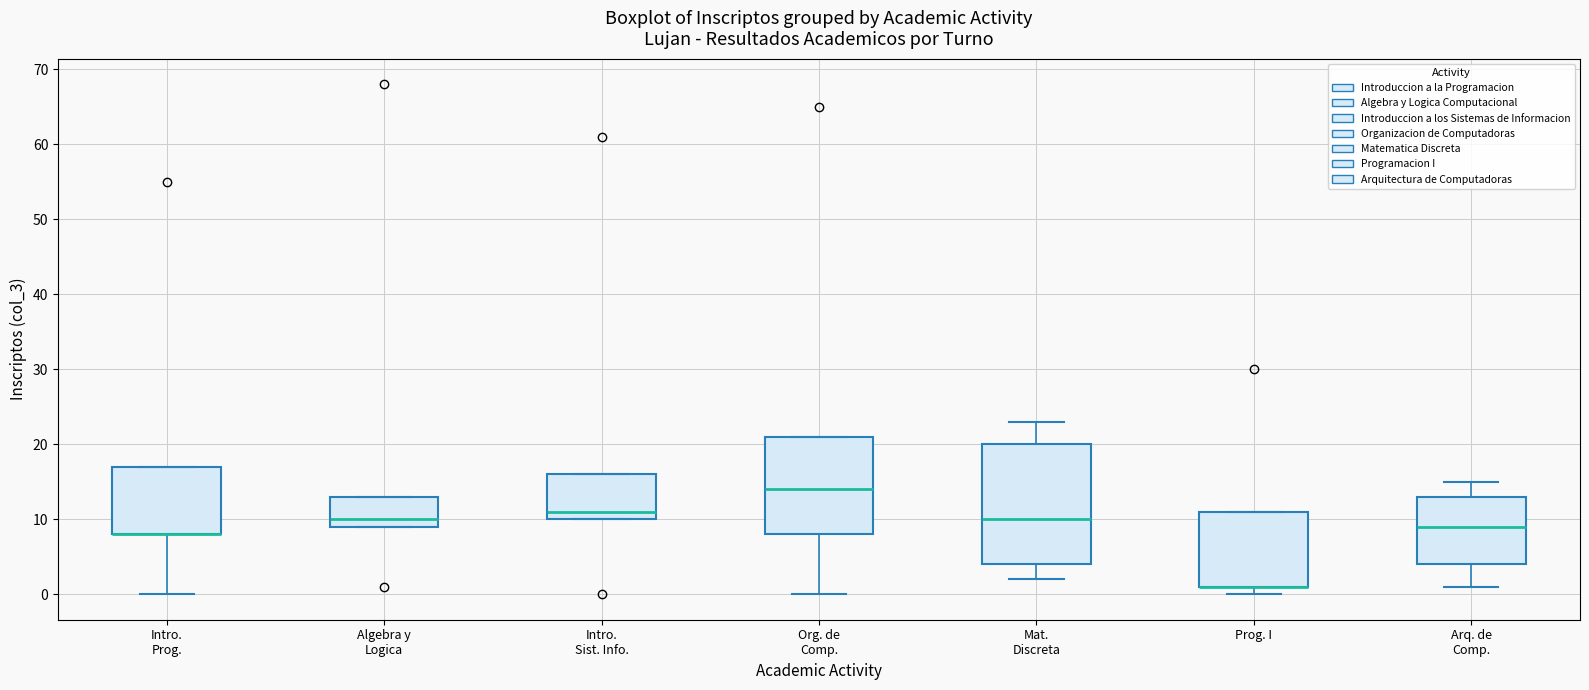

Reading left to right, transcribe this box plot: for each box, give where its median line is, the range the box spans, and where its two whiskers end, as read against the y-axis. The values are not printed on the chart, so give them approximately, as read against the axis.

Intro. Prog.: median 8 (drawn on the box's lower edge), box 8 to 17, whiskers 0 to 17
Algebra y Logica: median 10, box 9 to 13, whiskers 9 to 13
Intro. Sist. Info.: median 11, box 10 to 16, whiskers 10 to 16
Org. de Comp.: median 14, box 8 to 21, whiskers 0 to 21
Mat. Discreta: median 10, box 4 to 20, whiskers 2 to 23
Prog. I: median 1 (drawn on the box's lower edge), box 1 to 11, whiskers 0 to 11
Arq. de Comp.: median 9, box 4 to 13, whiskers 1 to 15